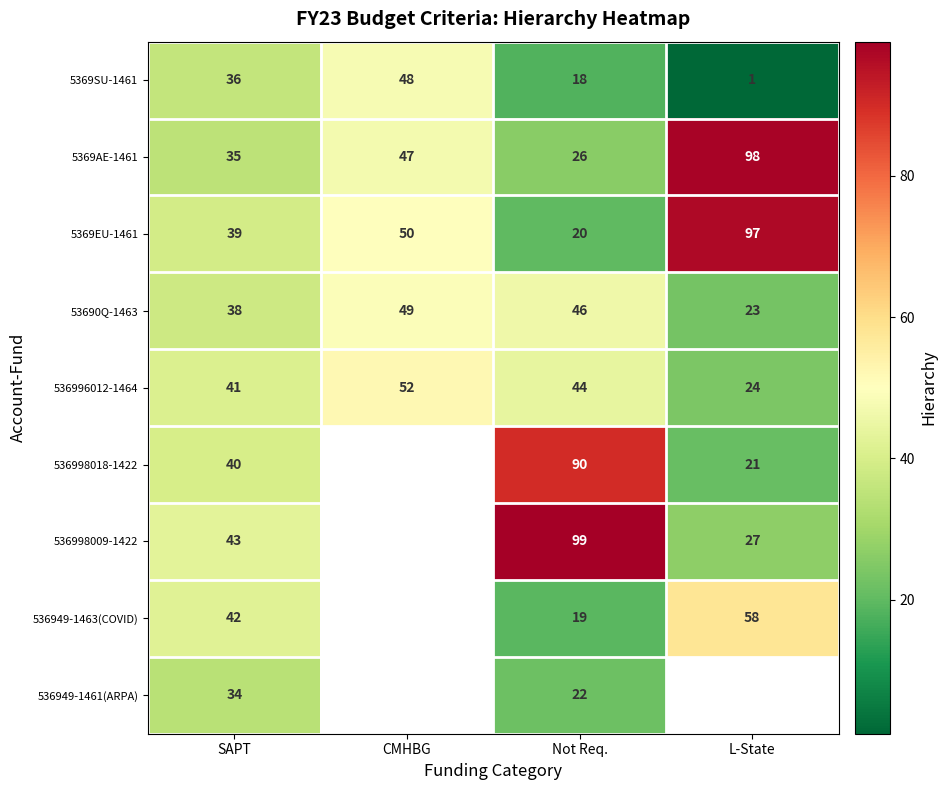

What is the difference between the highest and lowest values at Not Req.?

81